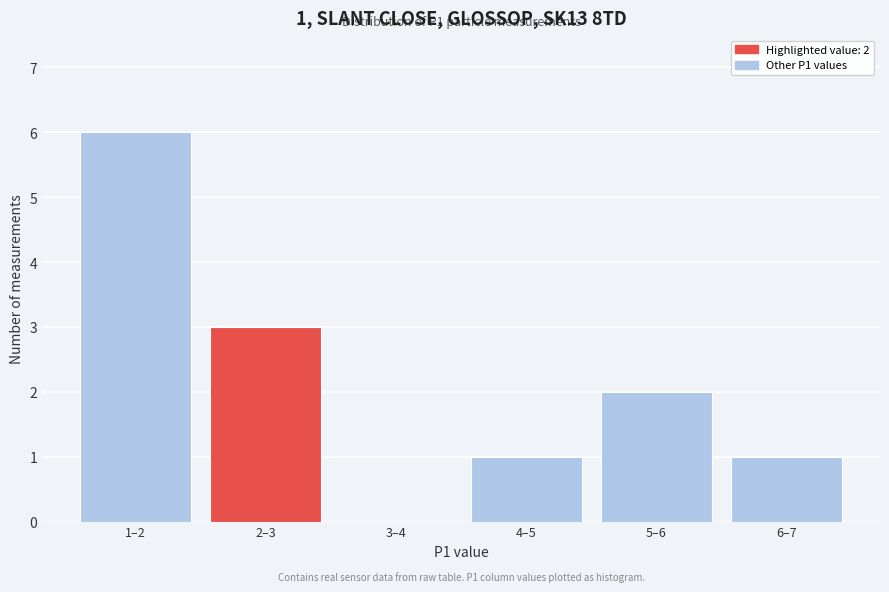

Reading left to right, what are all the values shown in this chart?

1–2=6	2–3=3	3–4=0	4–5=1	5–6=2	6–7=1